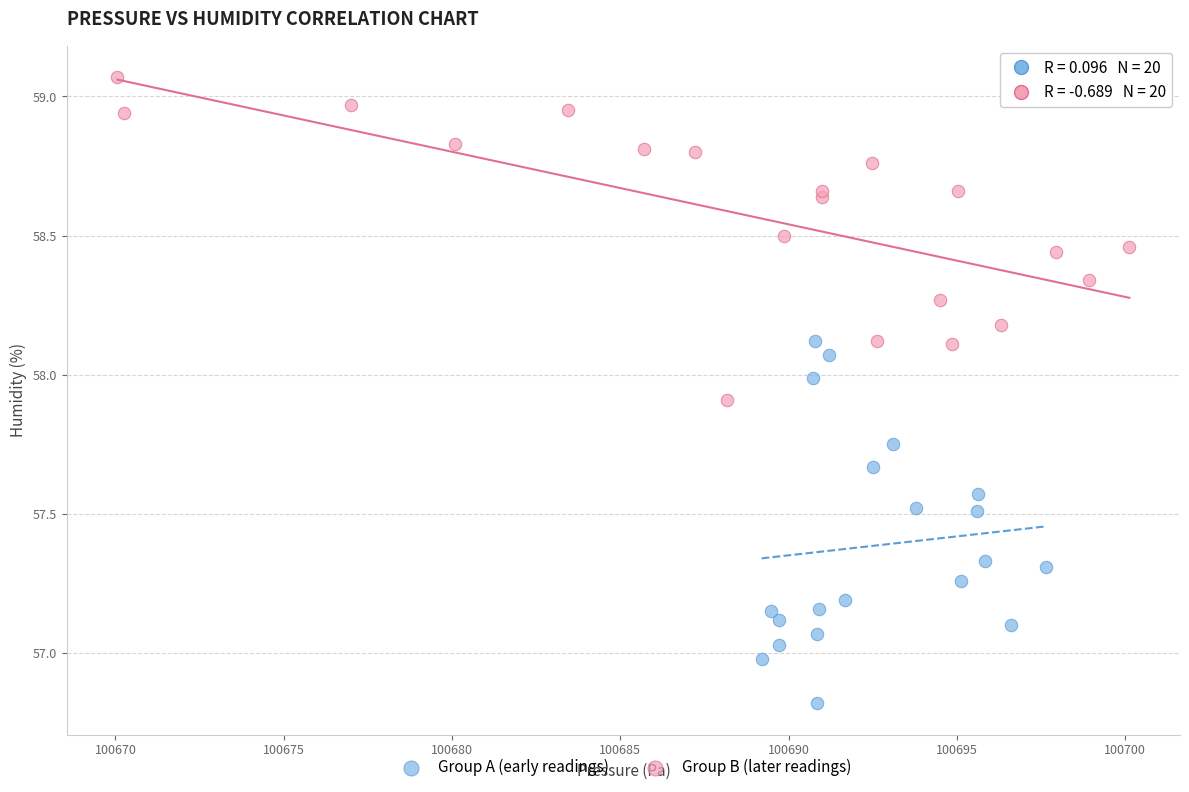

Which series has the widest spread of Y values?

Group A (early readings)